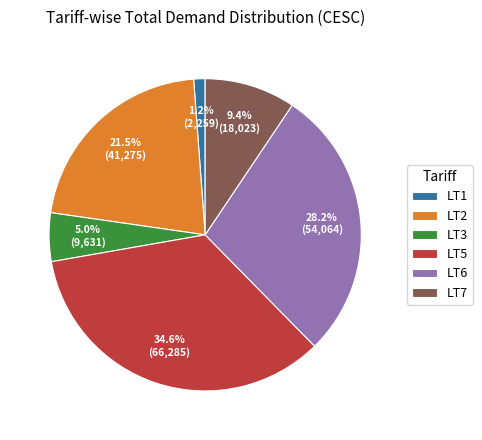

What is the total percentage of LT7 and LT5?

44.0%